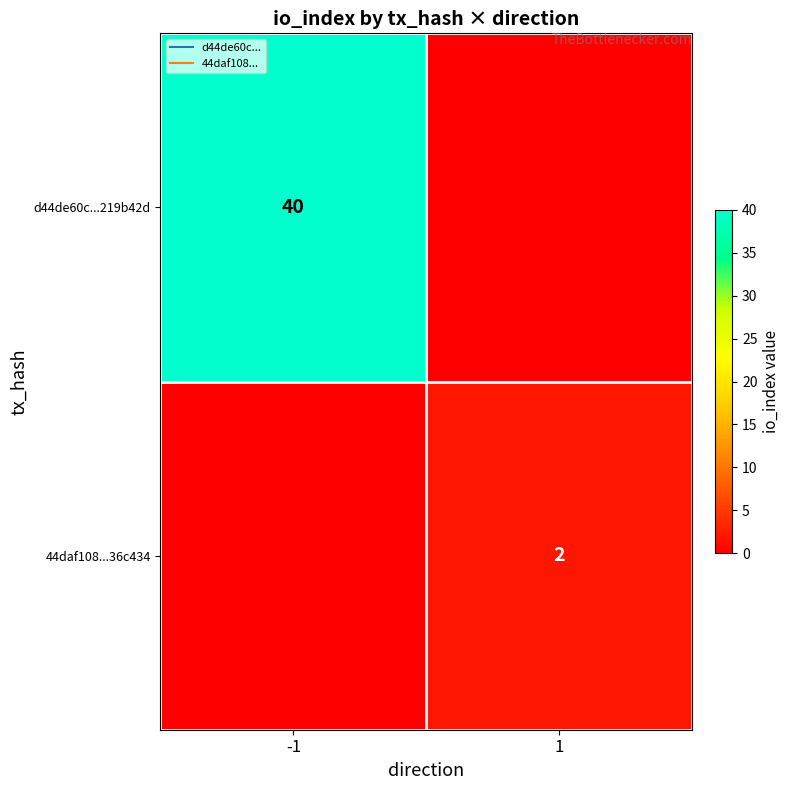

How many positive values does the 44daf108...36c434 series have?

1